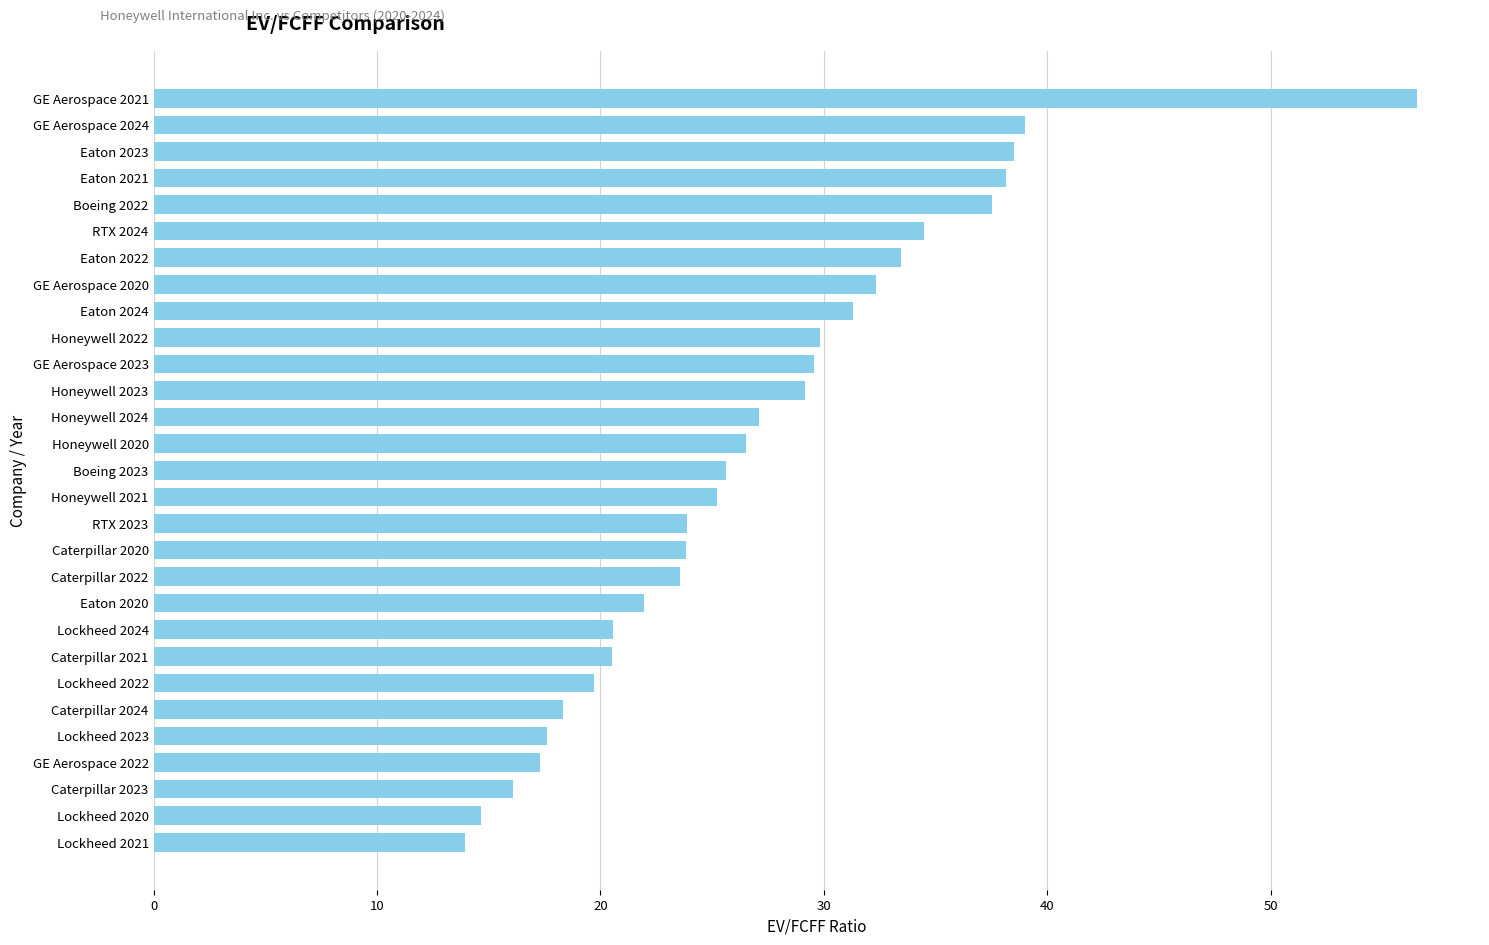

What position from the top is GE Aerospace 2023?

11